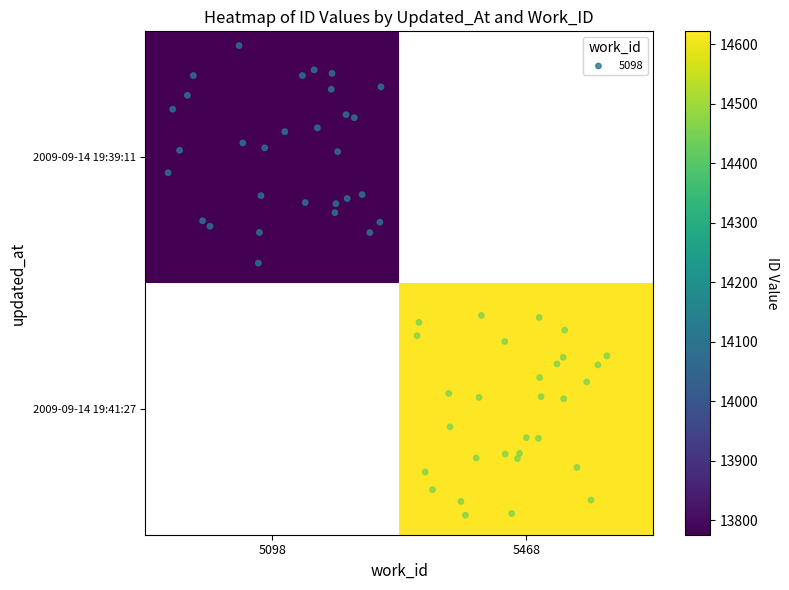

Is it true that 2009-09-14 19:39:11 equals 18932.6 at 5098?

False